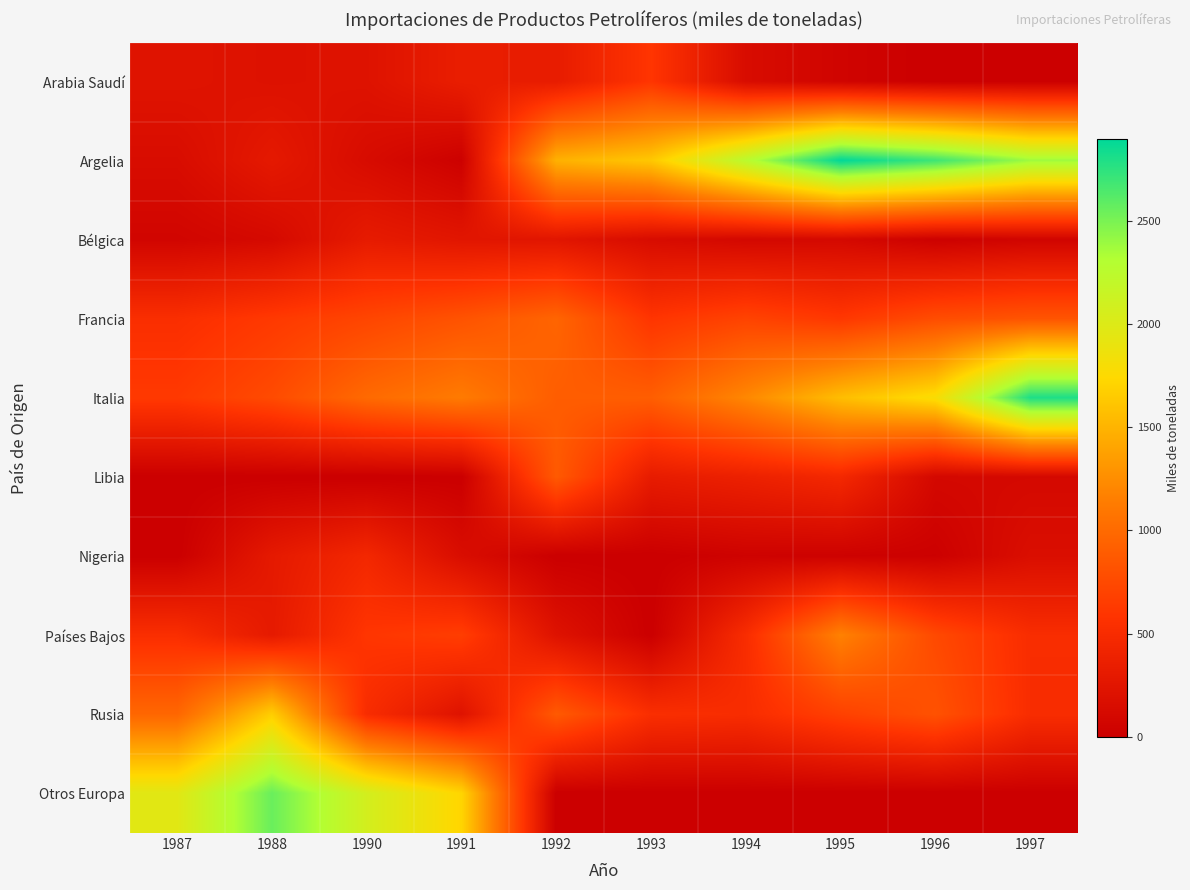

Between 1988 and 1990, which series saw the biggest shift?

Rusia